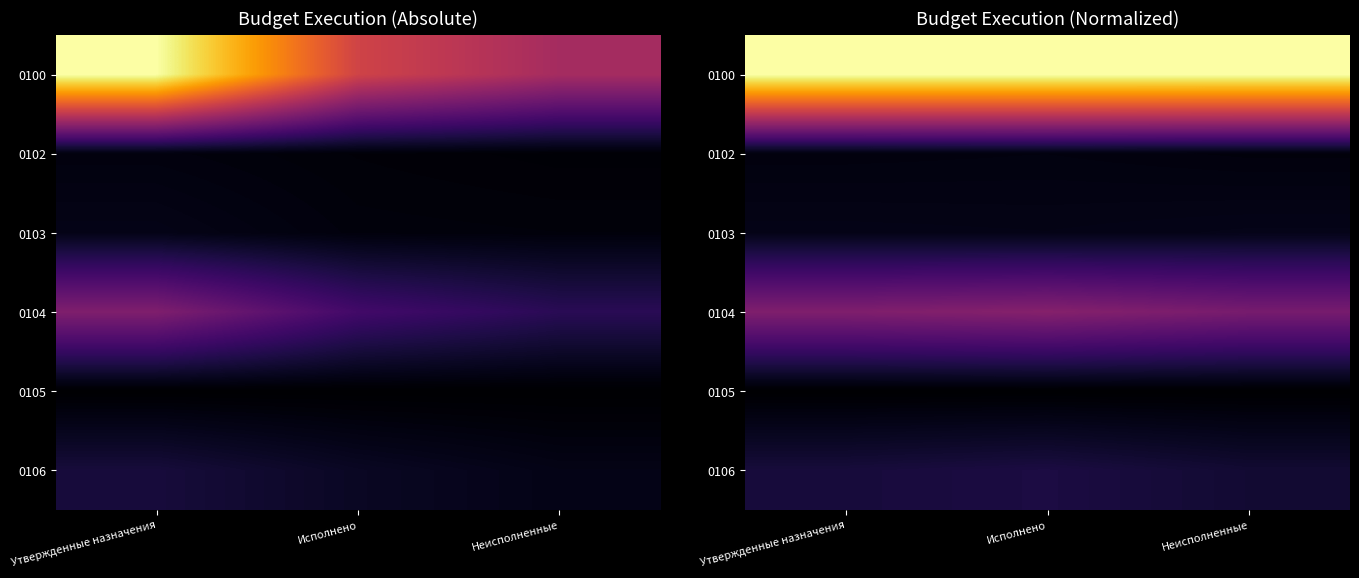

What is the difference between the highest and lowest values at Исполнено?

1.0